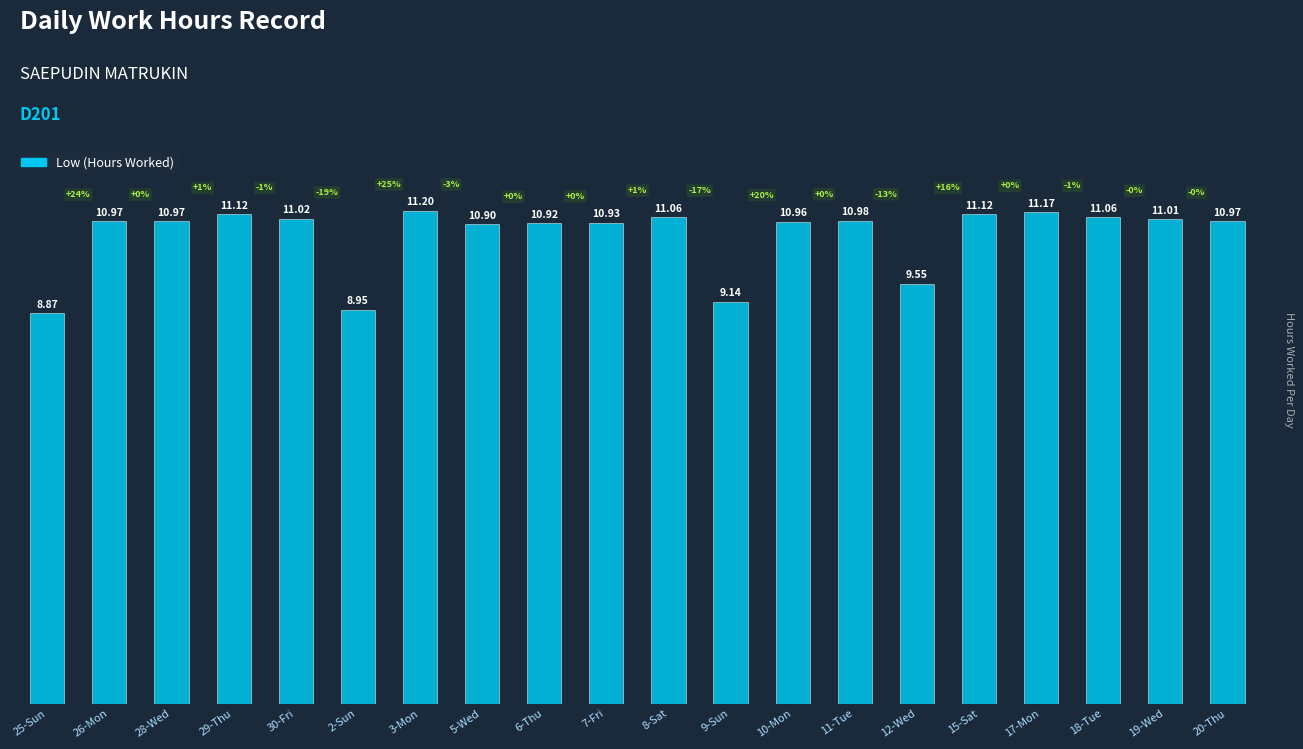

True or false: the data shows 10.9 at 5-Wed.

True